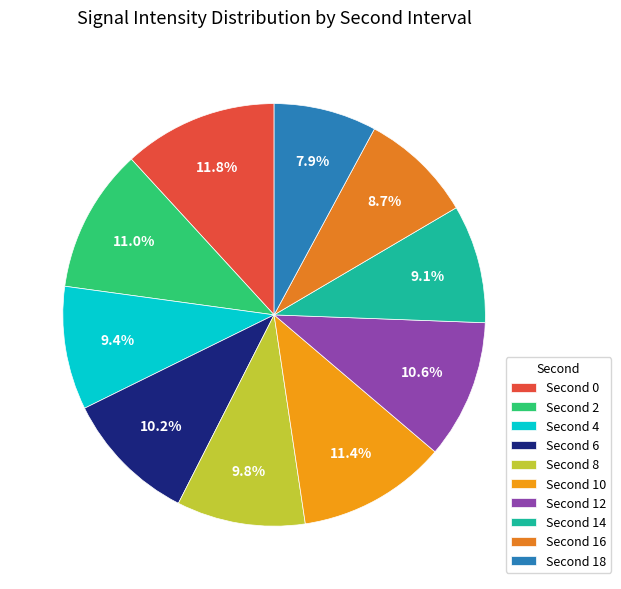

Is there a majority slice in this chart?

No